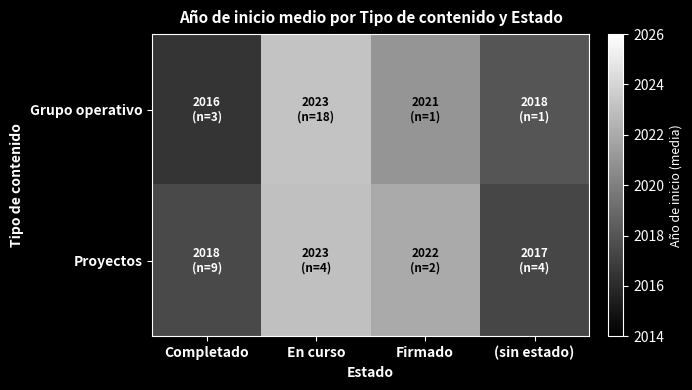

Rank the series by their maximum value, from lowest to highest.

Proyectos, Grupo operativo